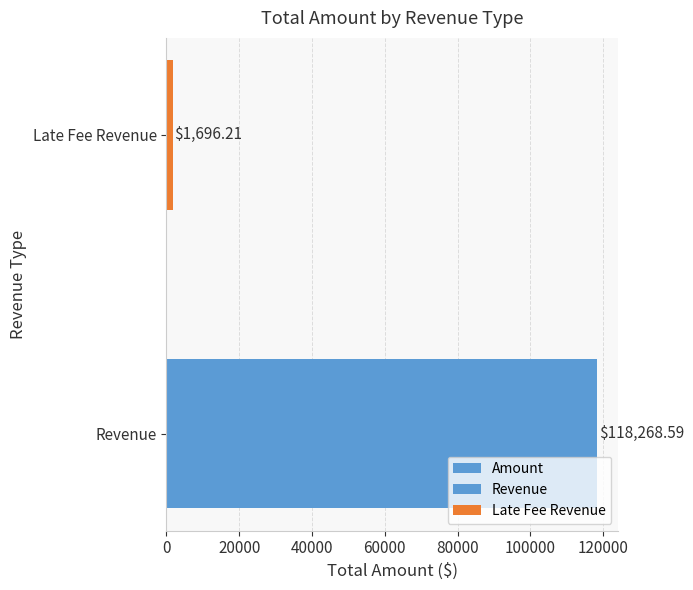

What is the value of the 1st bar from the left?

118268.6